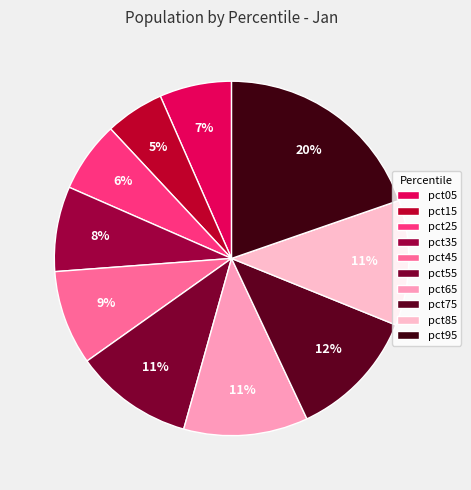

To the nearest percent, what is the combined percentage of pct95 and pct15?

25%